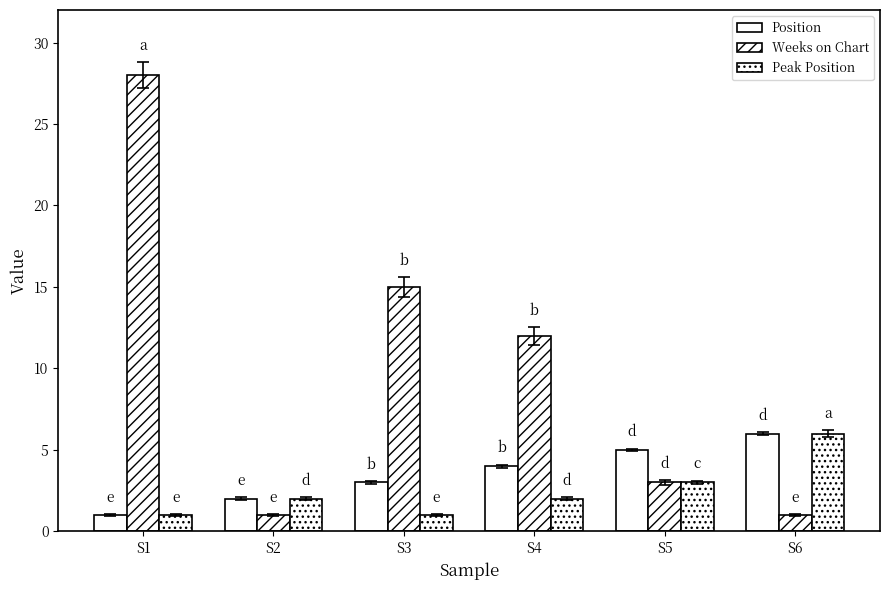

Does the chart contain stacked bars?

No